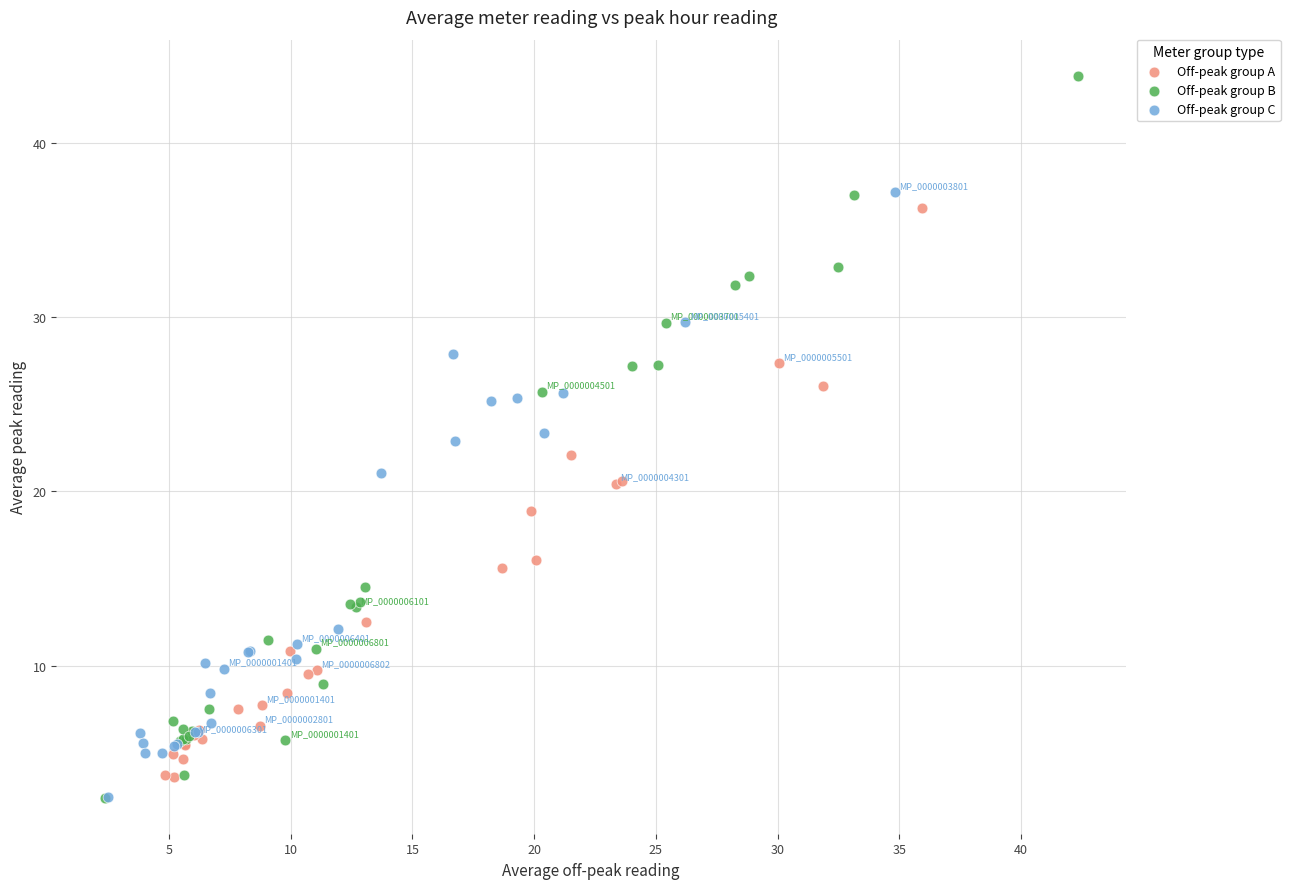

Which series has the widest spread of Y values?

Off-peak group B